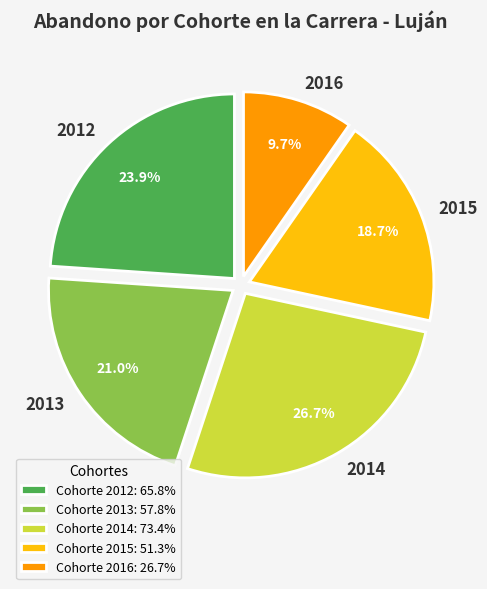

How many segments does this pie chart have?

5